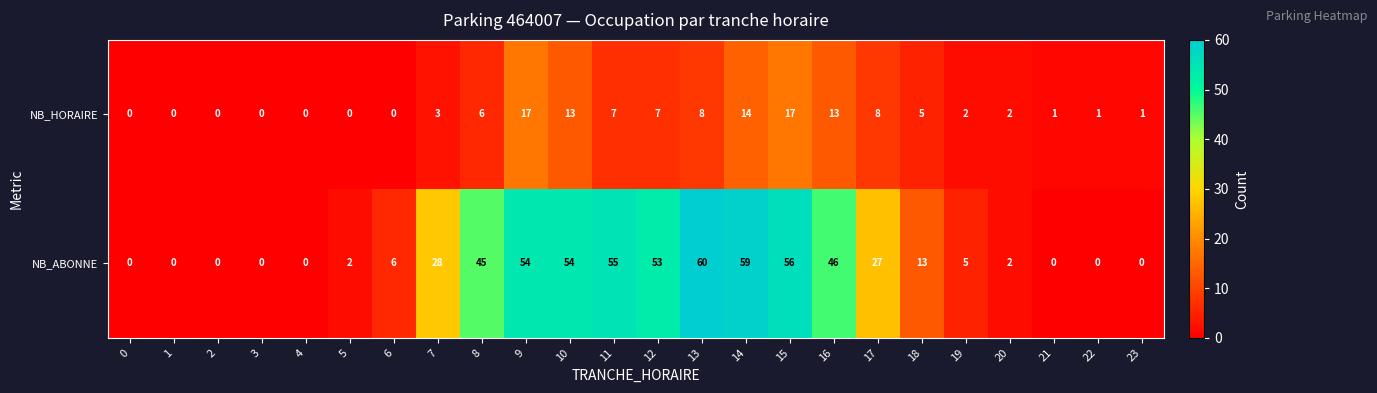

Rank the series by their maximum value, from highest to lowest.

NB_ABONNE, NB_HORAIRE